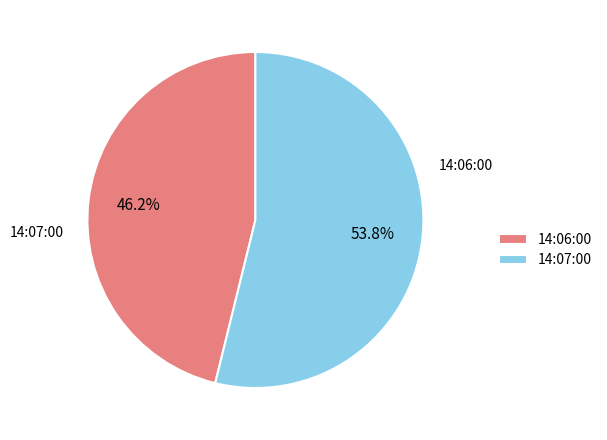

Combined, do 14:06:00 and 14:07:00 account for over 50%?

Yes